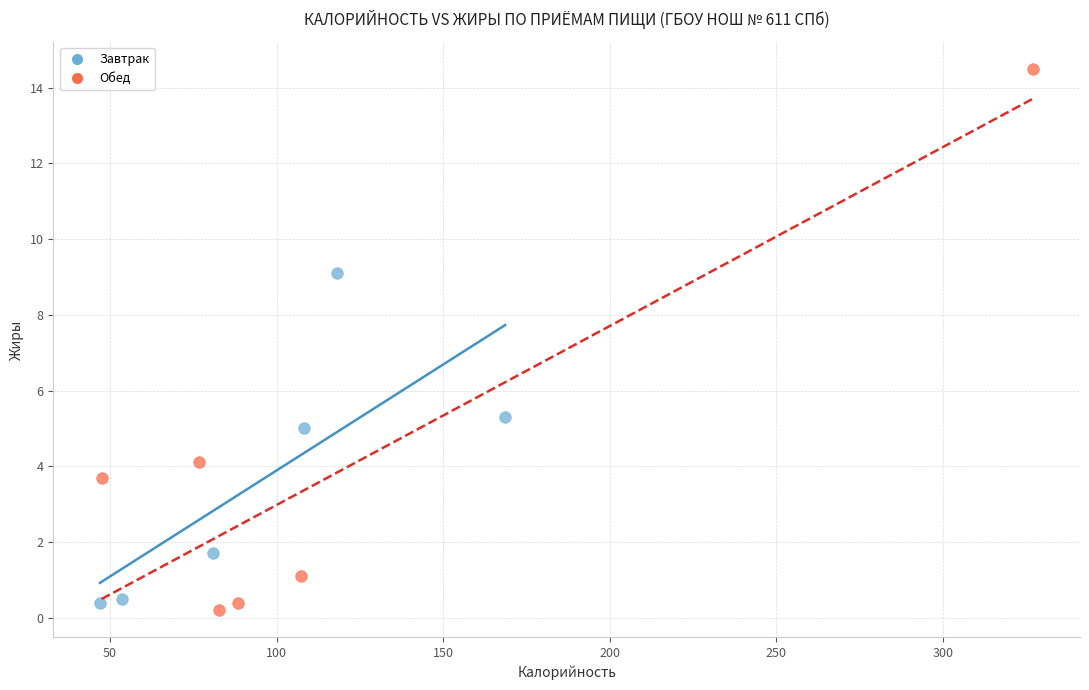

Which series has the largest Y range (max minus min)?

Обед